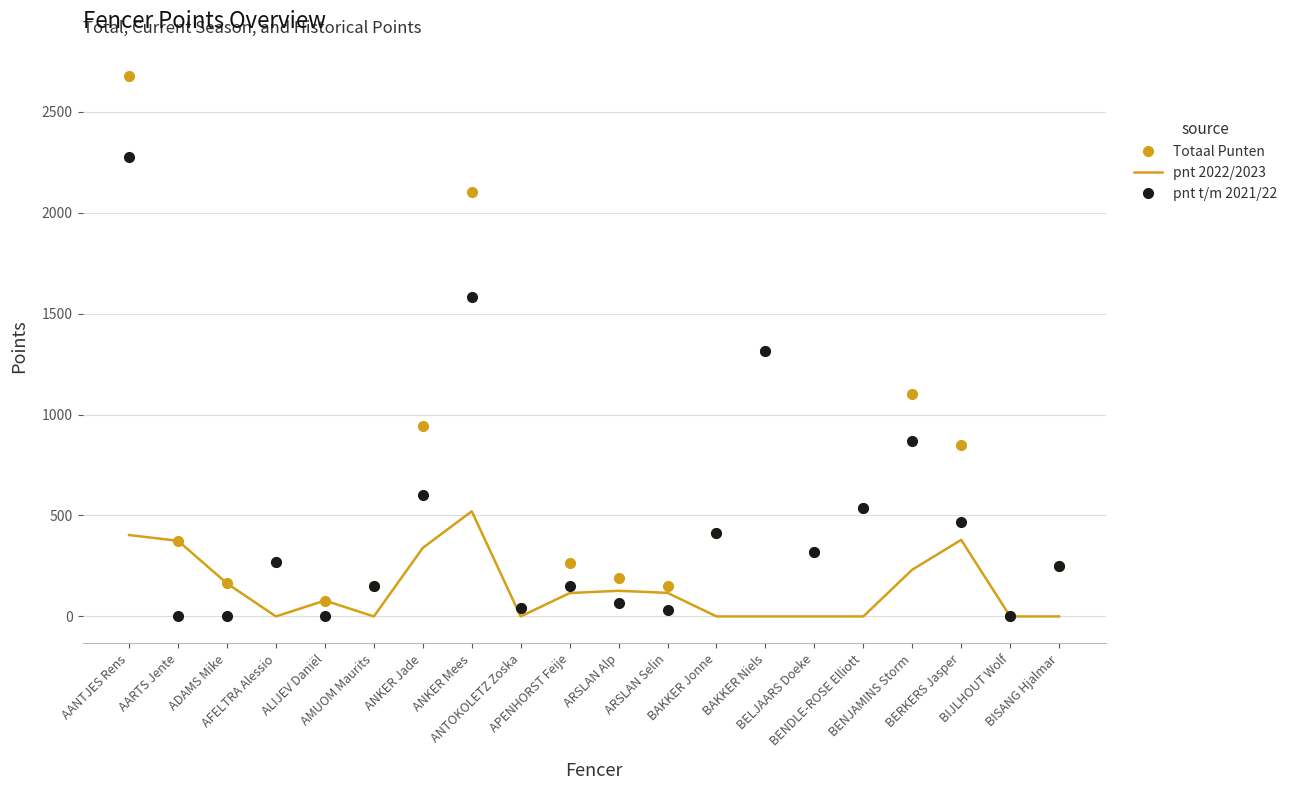

What is the greatest value displayed?

2677.3